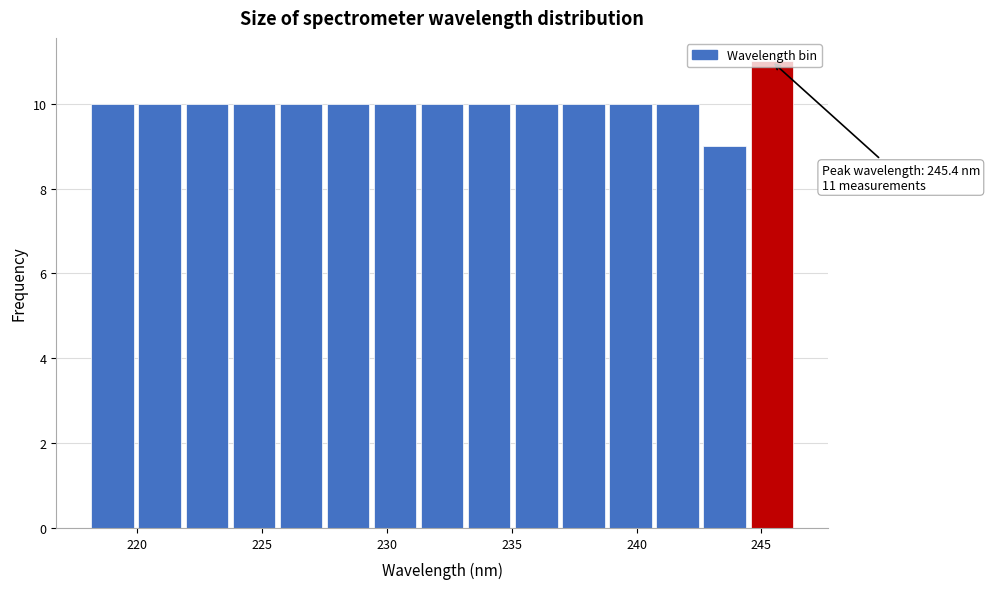

Around what value on the x-axis is the tallest bar? Give the approximate position of its centre, as read against the axis.

245.5